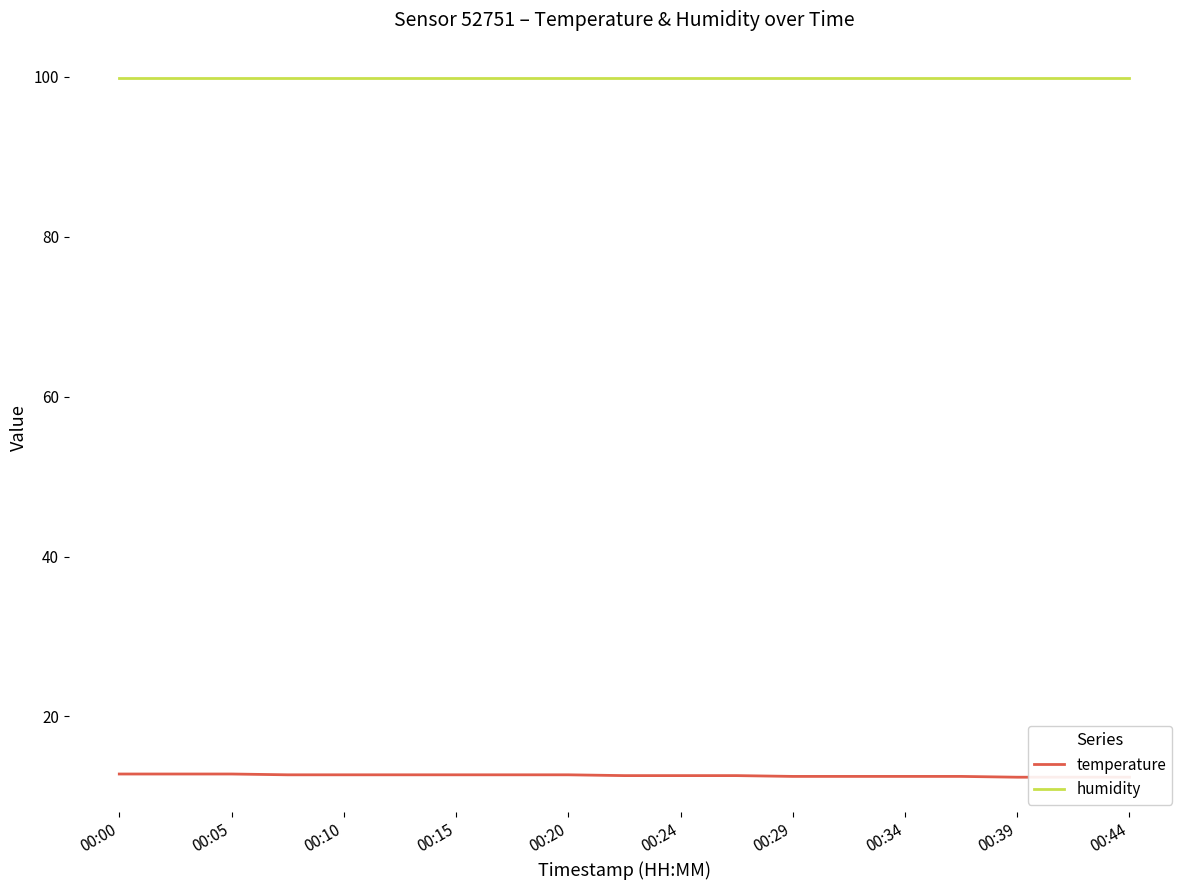

True or false: temperature and humidity intersect in this chart.

False